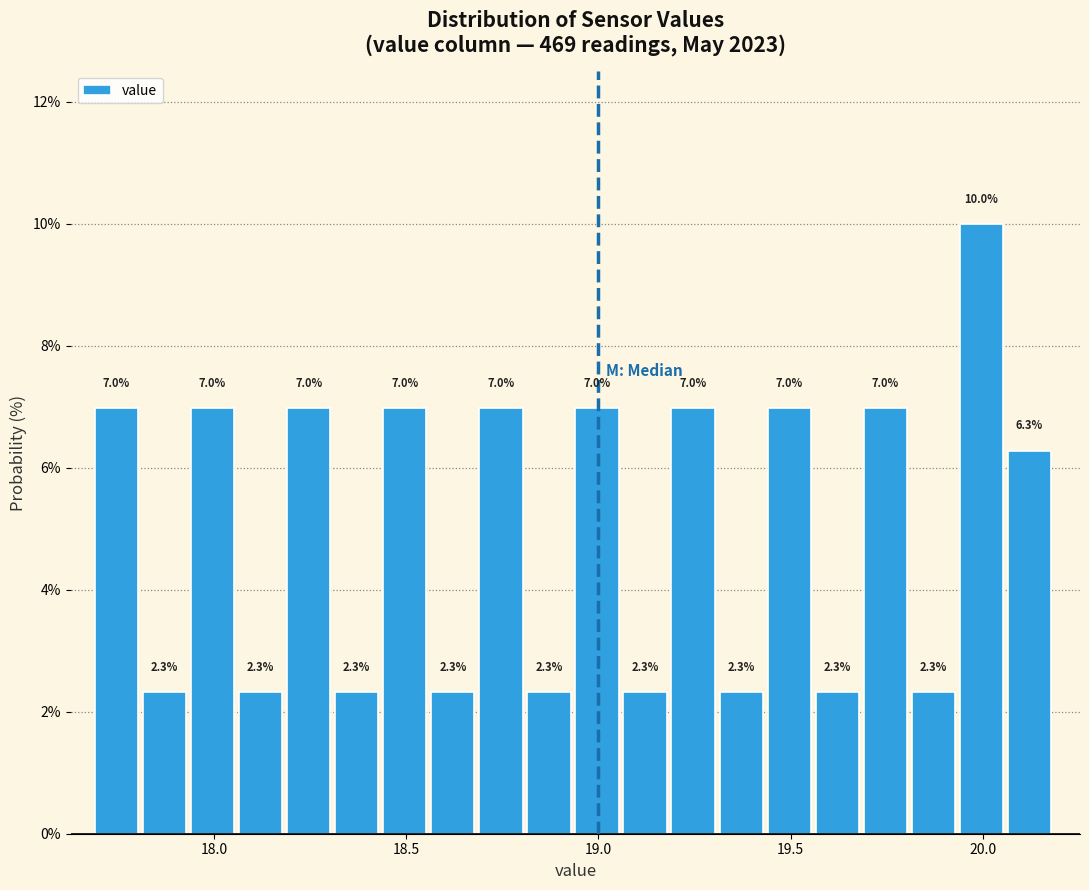

Around what value on the x-axis is the tallest bar? Give the approximate position of its centre, as read against the axis.

20.00